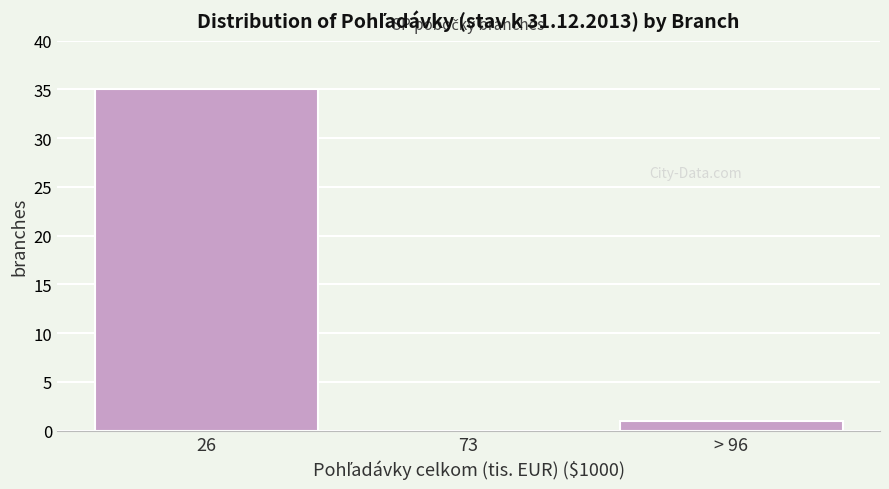

Reading left to right, what are all the values shown in this chart?

26=35	73=0	> 96=1